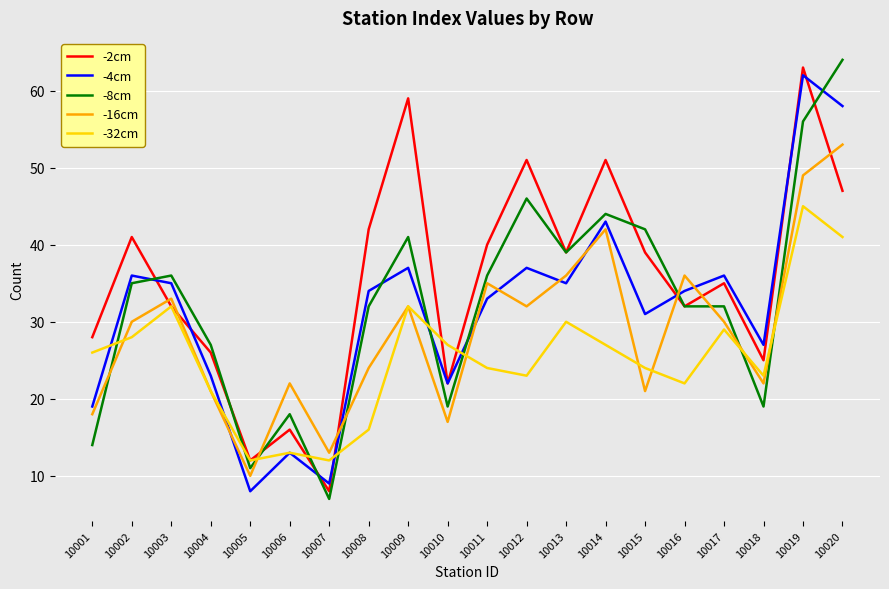

Is the value of -16cm at 10008 greater than the value of -2cm at 10009?

No